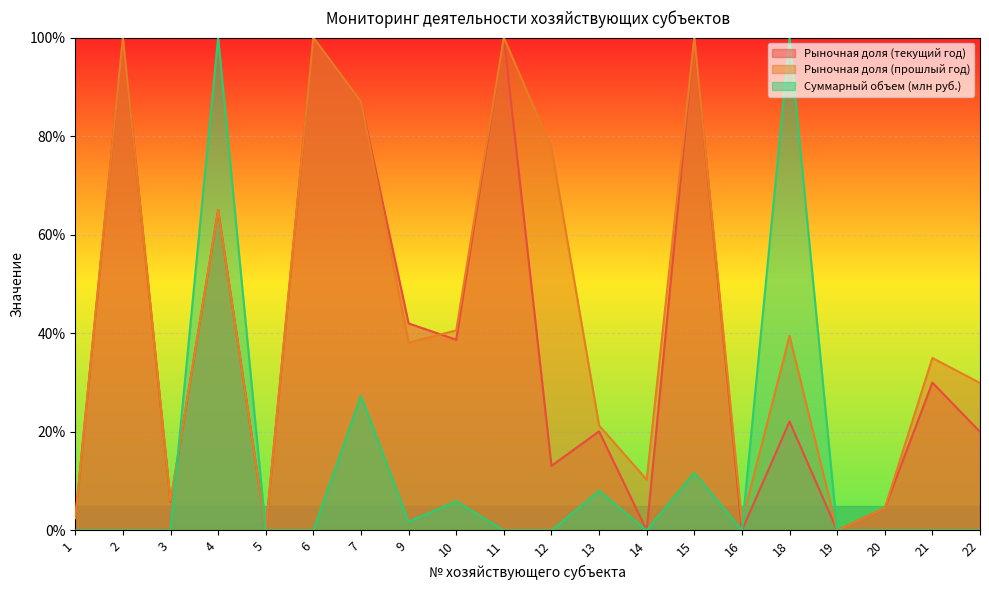

How many lines are shown in the chart?

3